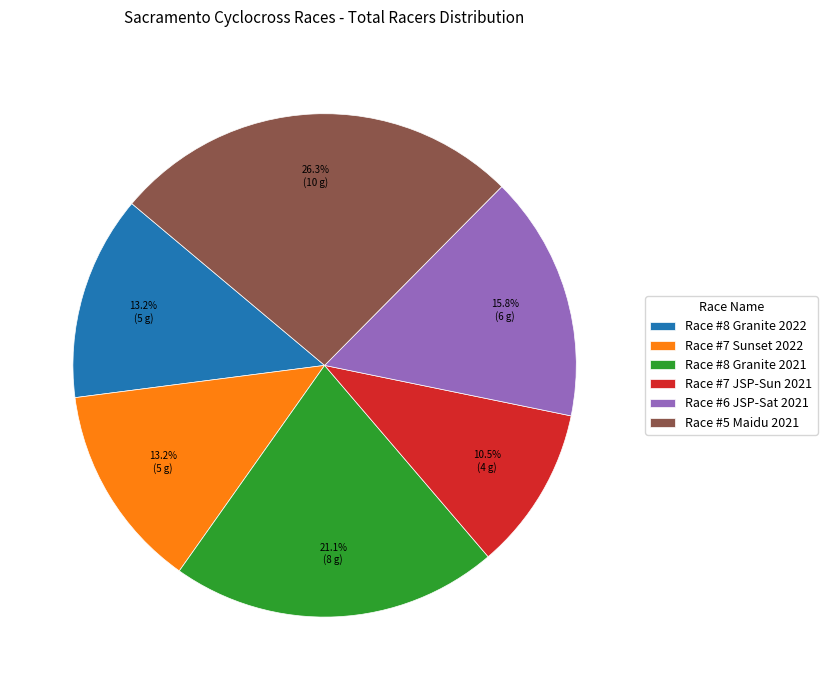

How many segments does this pie chart have?

6